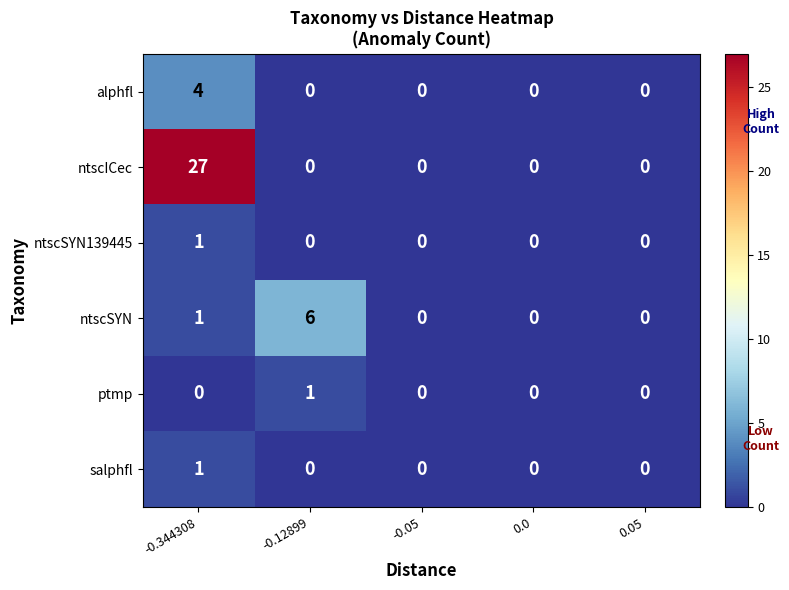

Between -0.344308 and 0.05, which series saw the biggest shift?

ntscICec